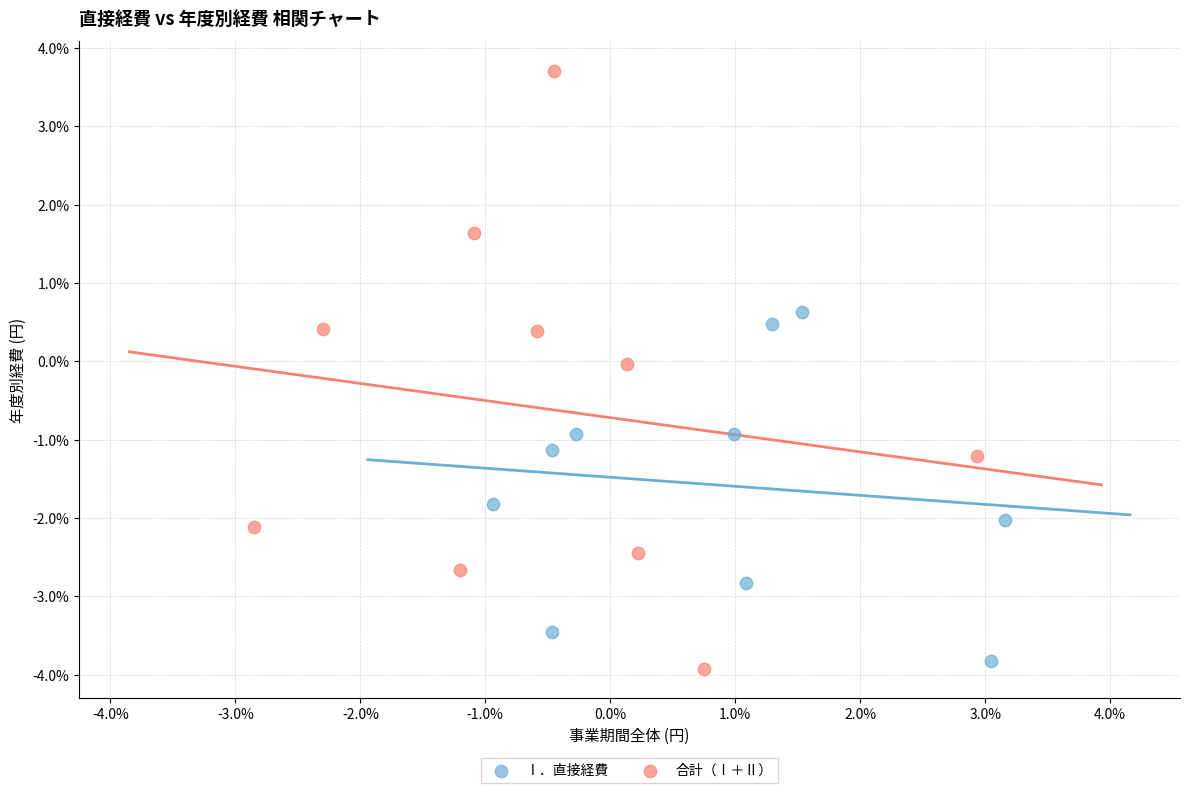

What are all the series names shown in the legend?

Ⅰ．直接経費, 合計（Ⅰ＋Ⅱ）